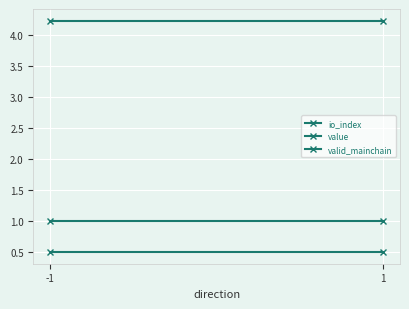

The io_index series shows 0.5 at 1. True or false?

True